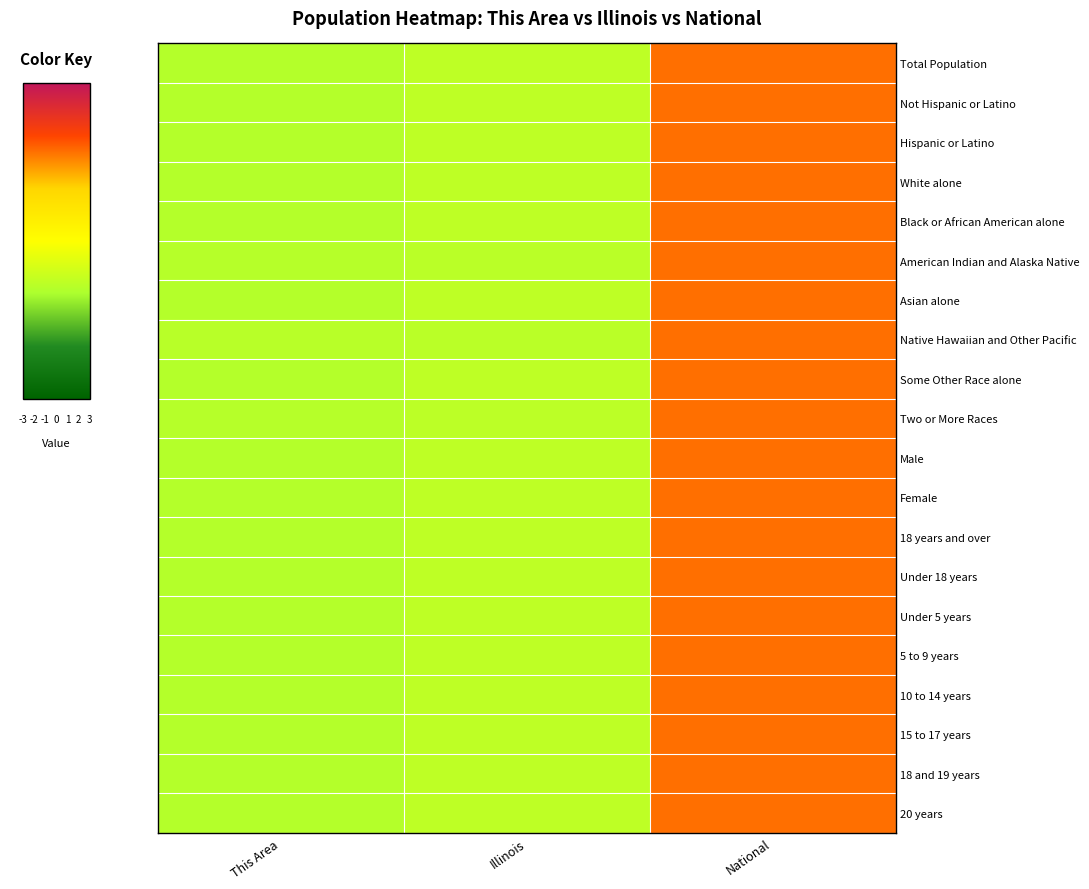

Reading right to left, transcribe all the data shown in this chart.

Total Population: National=1.4	Illinois=-0.7	This Area=-0.8
Not Hispanic or Latino: National=1.4	Illinois=-0.7	This Area=-0.8
Hispanic or Latino: National=1.4	Illinois=-0.7	This Area=-0.8
White alone: National=1.4	Illinois=-0.7	This Area=-0.8
Black or African American alone: National=1.4	Illinois=-0.7	This Area=-0.8
American Indian and Alaska Native: National=1.4	Illinois=-0.7	This Area=-0.7
Asian alone: National=1.4	Illinois=-0.7	This Area=-0.7
Native Hawaiian and Other Pacific: National=1.4	Illinois=-0.7	This Area=-0.7
Some Other Race alone: National=1.4	Illinois=-0.7	This Area=-0.8
Two or More Races: National=1.4	Illinois=-0.7	This Area=-0.7
Male: National=1.4	Illinois=-0.7	This Area=-0.8
Female: National=1.4	Illinois=-0.7	This Area=-0.8
18 years and over: National=1.4	Illinois=-0.7	This Area=-0.8
Under 18 years: National=1.4	Illinois=-0.7	This Area=-0.8
Under 5 years: National=1.4	Illinois=-0.7	This Area=-0.8
5 to 9 years: National=1.4	Illinois=-0.7	This Area=-0.8
10 to 14 years: National=1.4	Illinois=-0.7	This Area=-0.8
15 to 17 years: National=1.4	Illinois=-0.7	This Area=-0.8
18 and 19 years: National=1.4	Illinois=-0.7	This Area=-0.8
20 years: National=1.4	Illinois=-0.7	This Area=-0.7